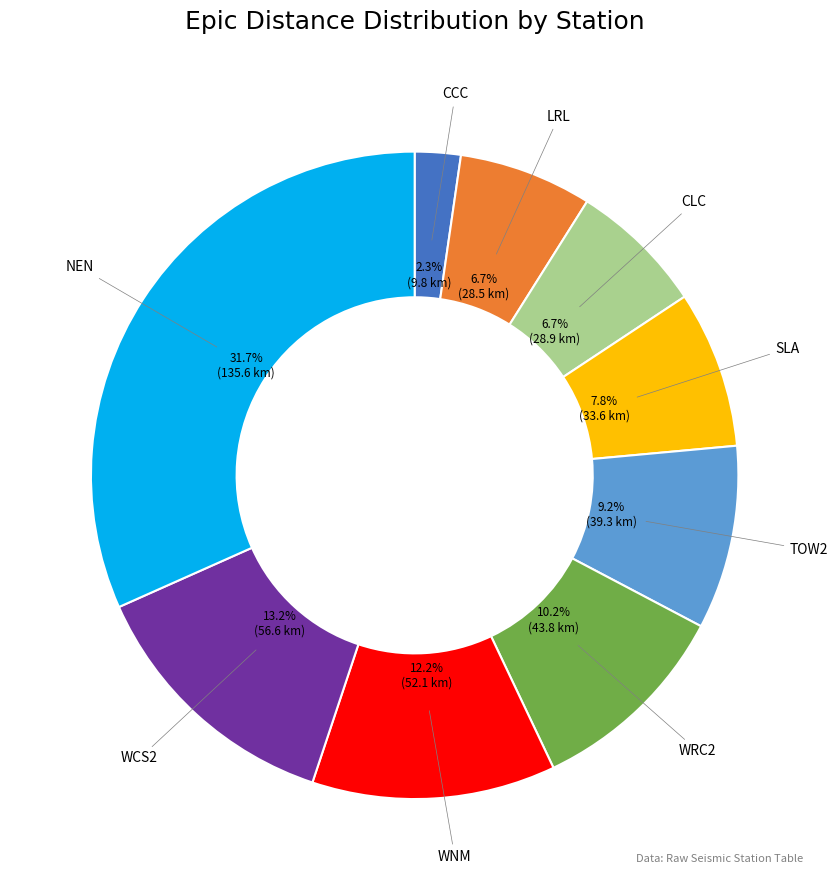

Is there a majority slice in this chart?

No